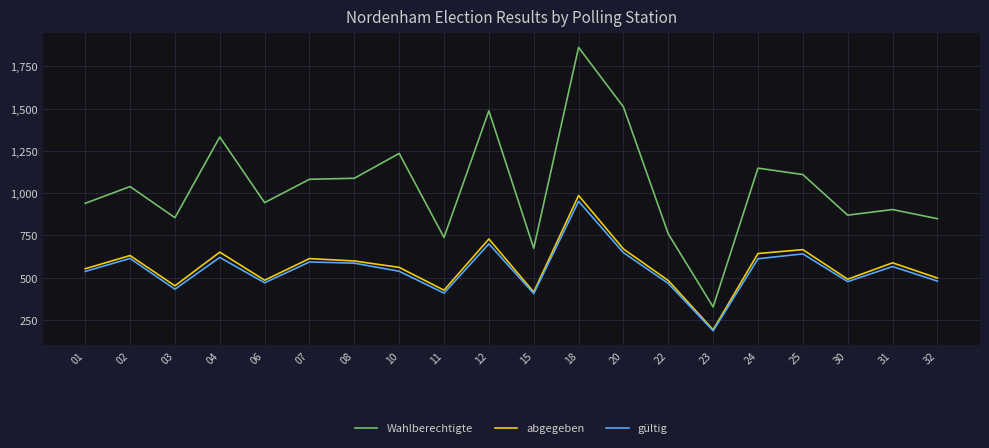

True or false: abgegeben has a value of 498 at 32.

True